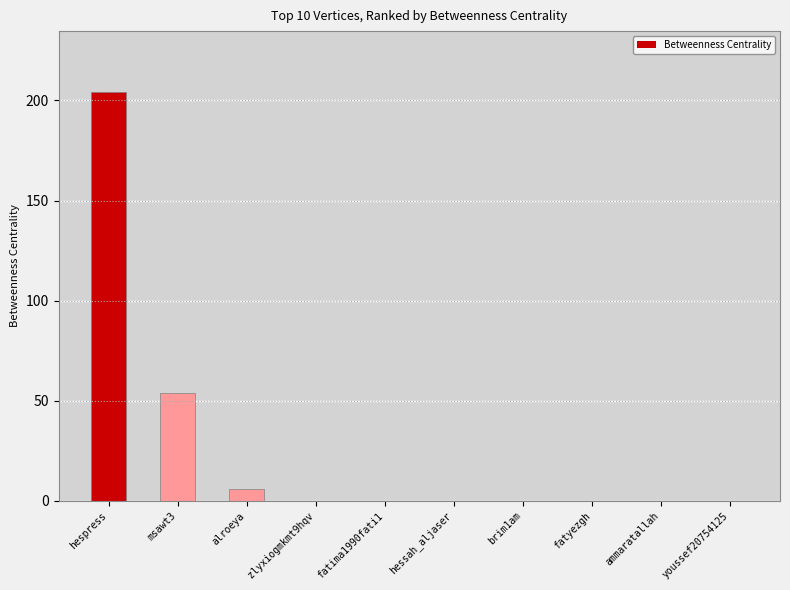

Are the bars grouped side by side (vs. stacked)?

No